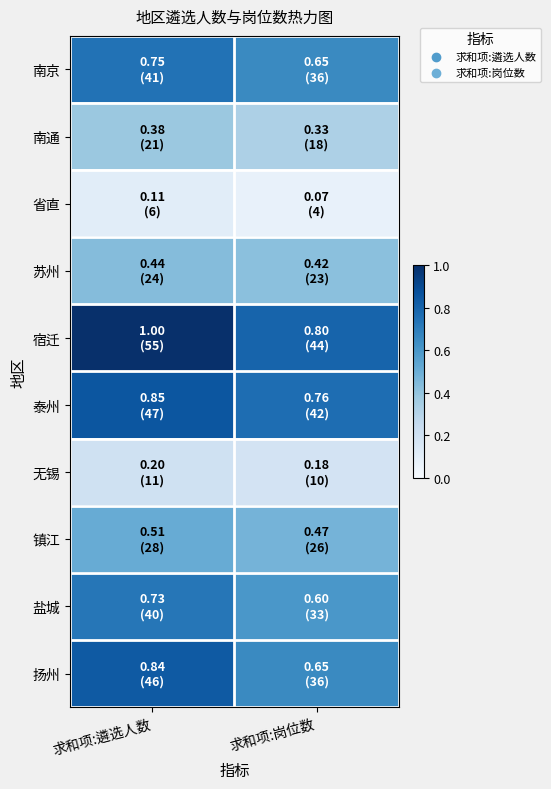

Between 求和项:遴选人数 and 求和项:岗位数, which series saw the biggest shift?

宿迁